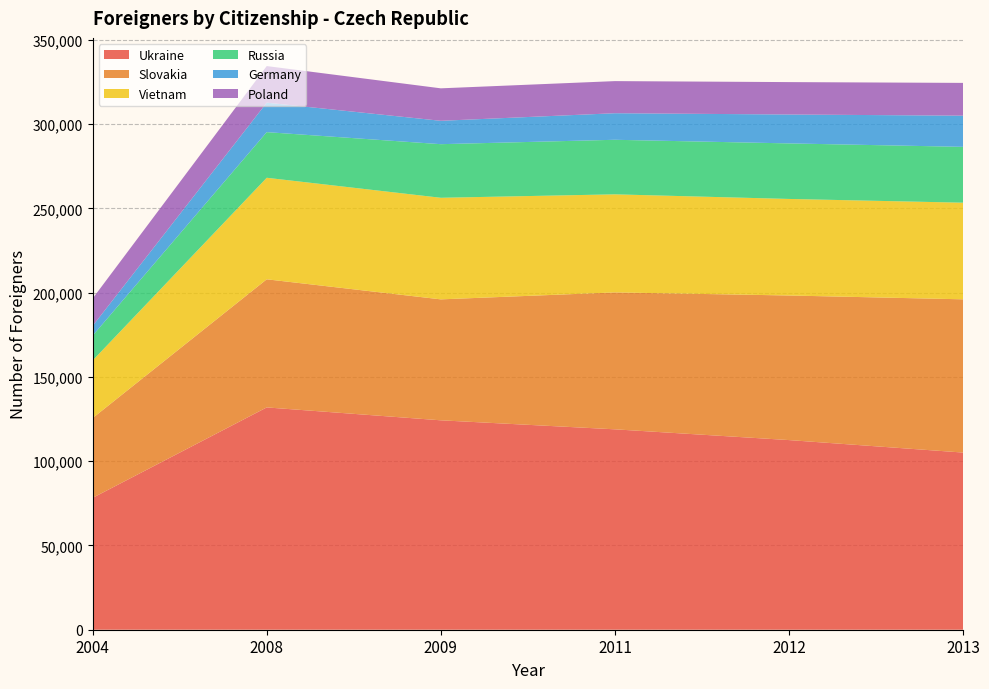

Reading right to left, list all the values displayed in this chart.

Ukraine: 2013=105138	2012=112549	2011=118932	2009=124281	2008=131932	2004=78263
Slovakia: 2013=90948	2012=85807	2011=81253	2009=71780	2008=76034	2004=47354
Vietnam: 2013=57347	2012=57300	2011=58205	2009=60289	2008=60255	2004=34179
Russia: 2013=33138	2012=32961	2011=32376	2009=31807	2008=27084	2004=14747
Germany: 2013=18507	2012=17149	2011=15763	2009=13871	2008=17496	2004=5772
Poland: 2013=19452	2012=19235	2011=19058	2009=19273	2008=21710	2004=16265